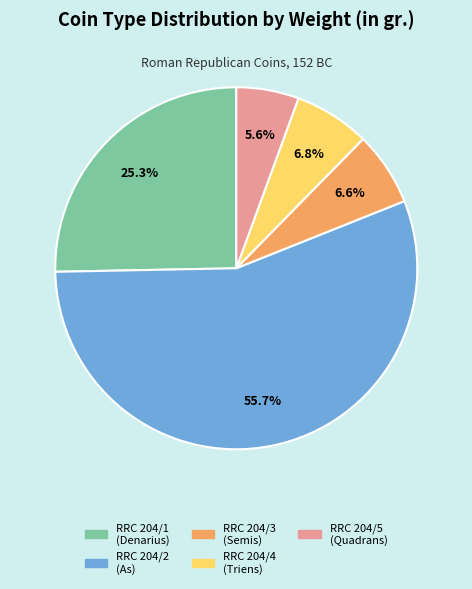

How many segments does this pie chart have?

5